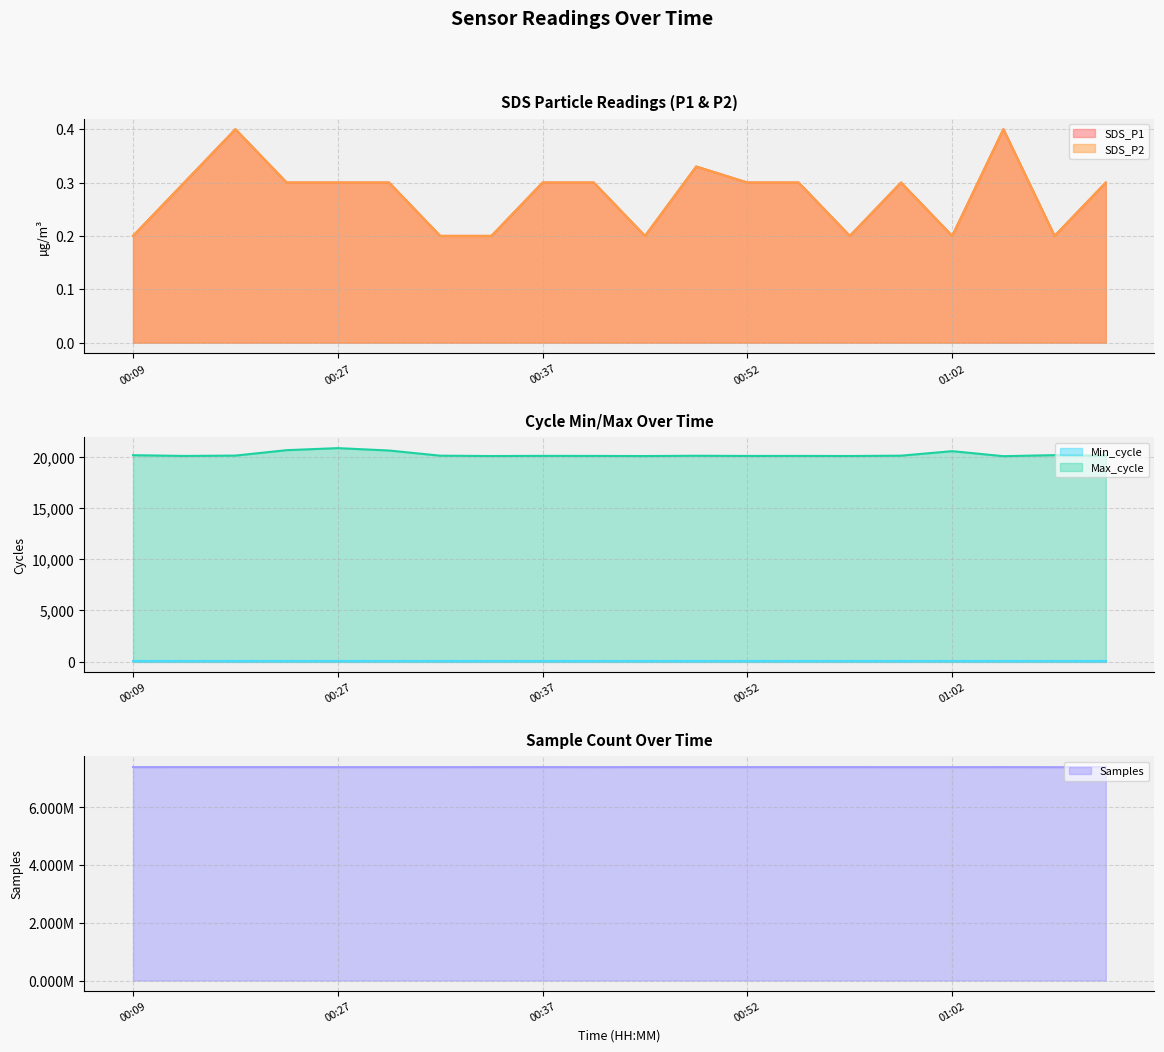

Where is the first local minimum for SDS_P1?

00:45